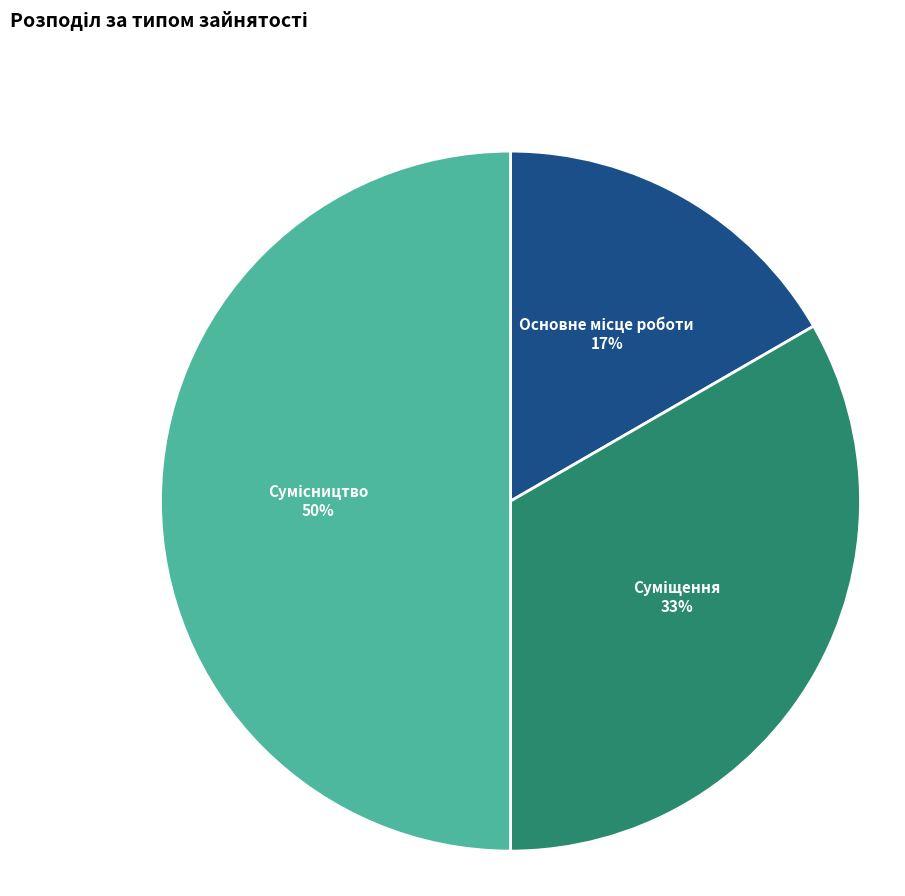

Count the number of slices in the pie.

3